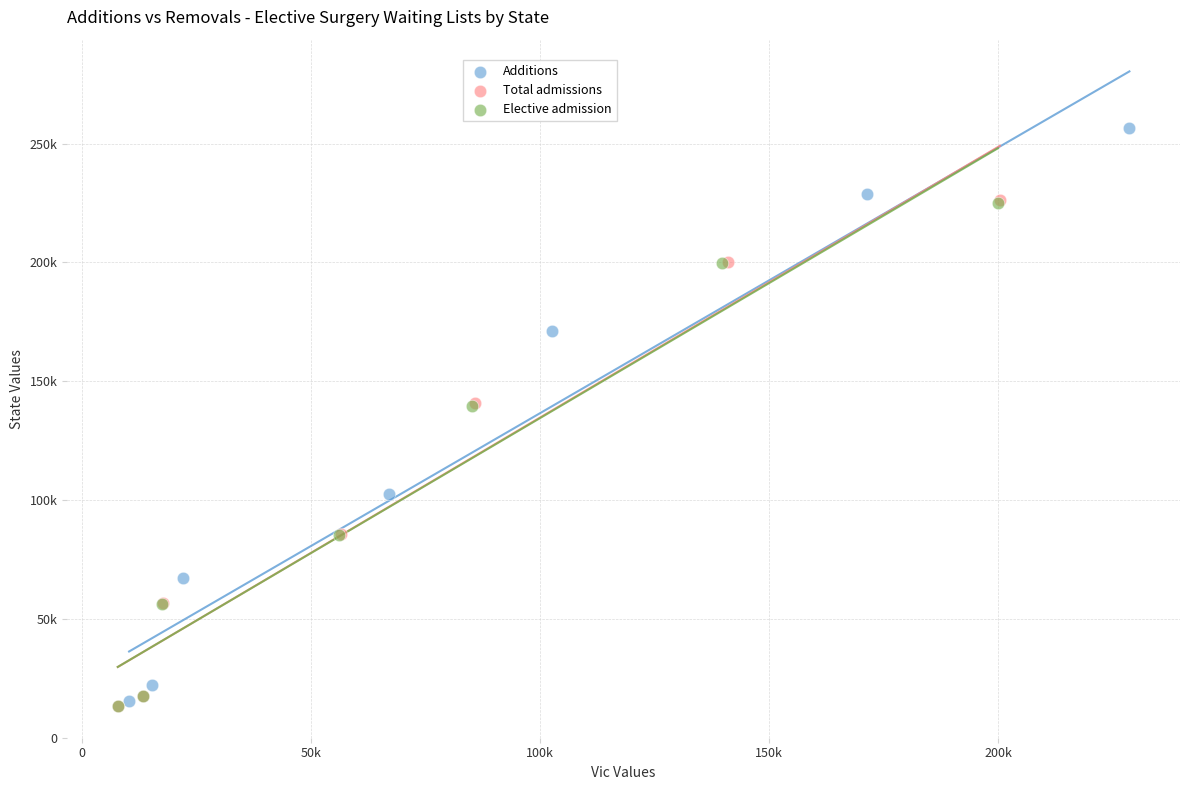

Which series contains the highest Y value?

Additions